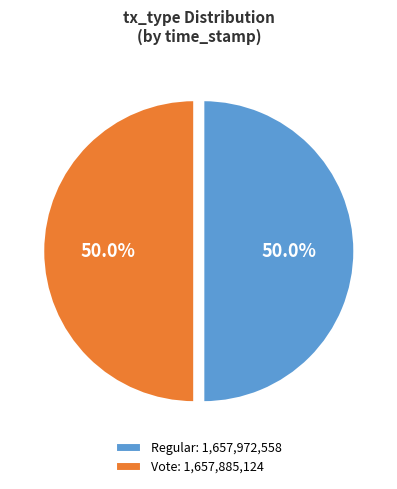

The Regular slice represents 50% of the pie. True or false?

True